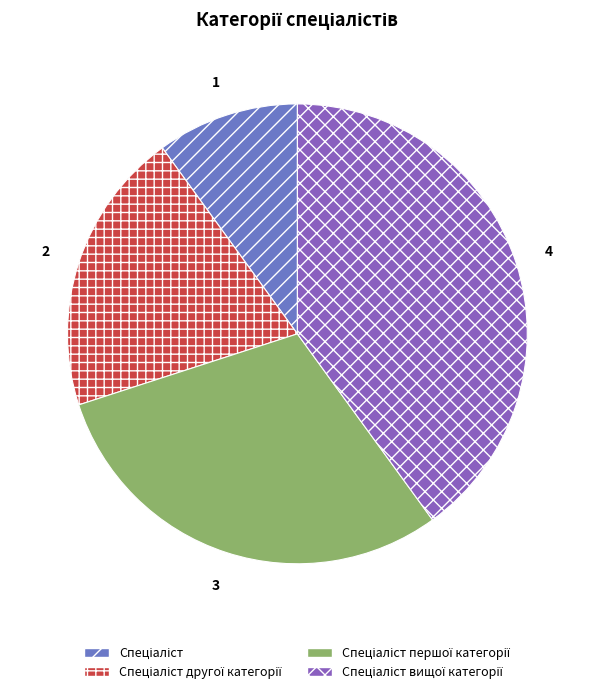

Is there a majority slice in this chart?

No